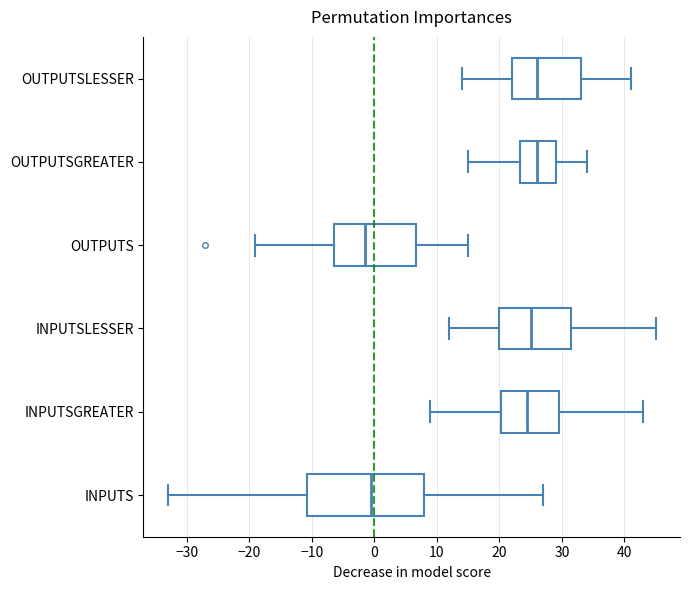

Which box's median line is the furthest to the left?

OUTPUTS